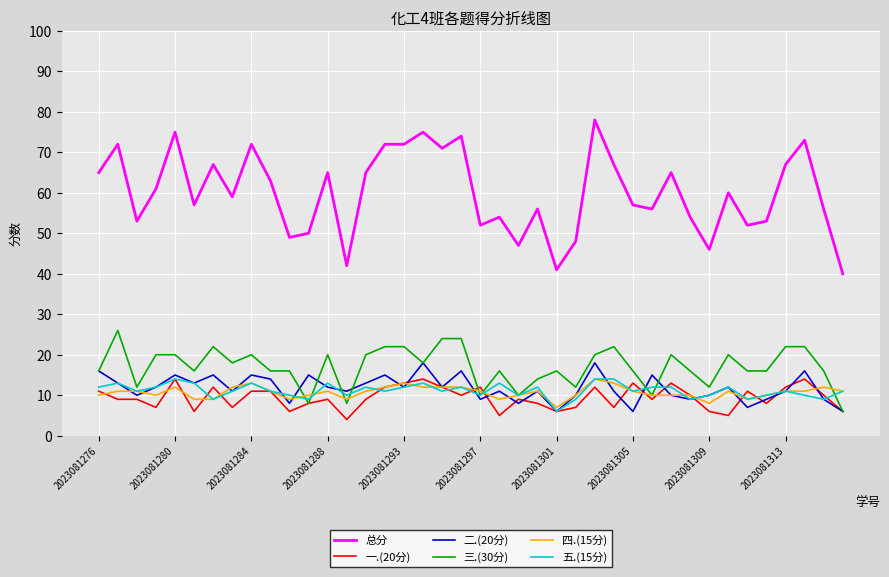

Which series has the largest total across all categories?

总分